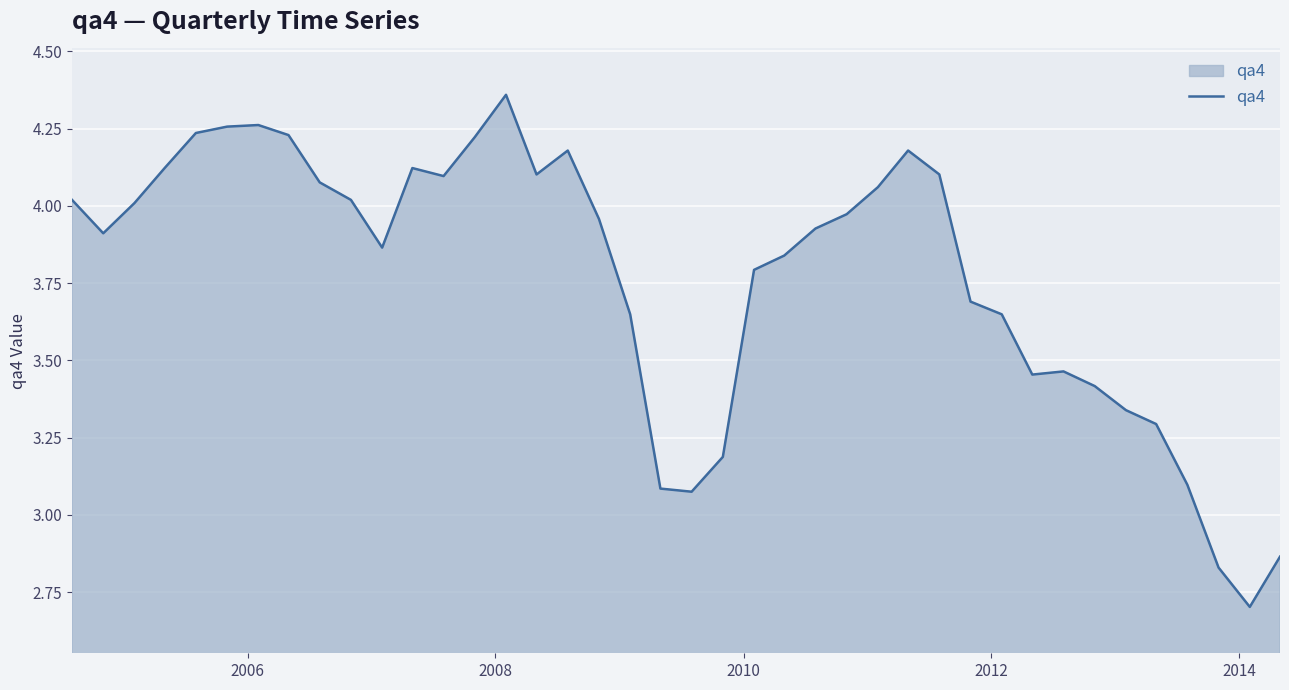

What is the minimum value shown in the chart?

2.7